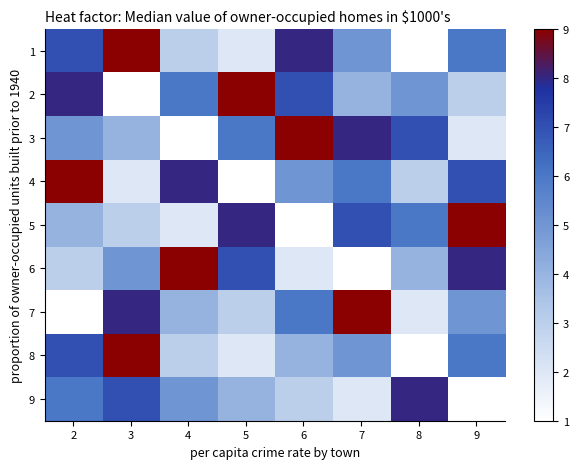

How many distinct data groups are displayed?

9